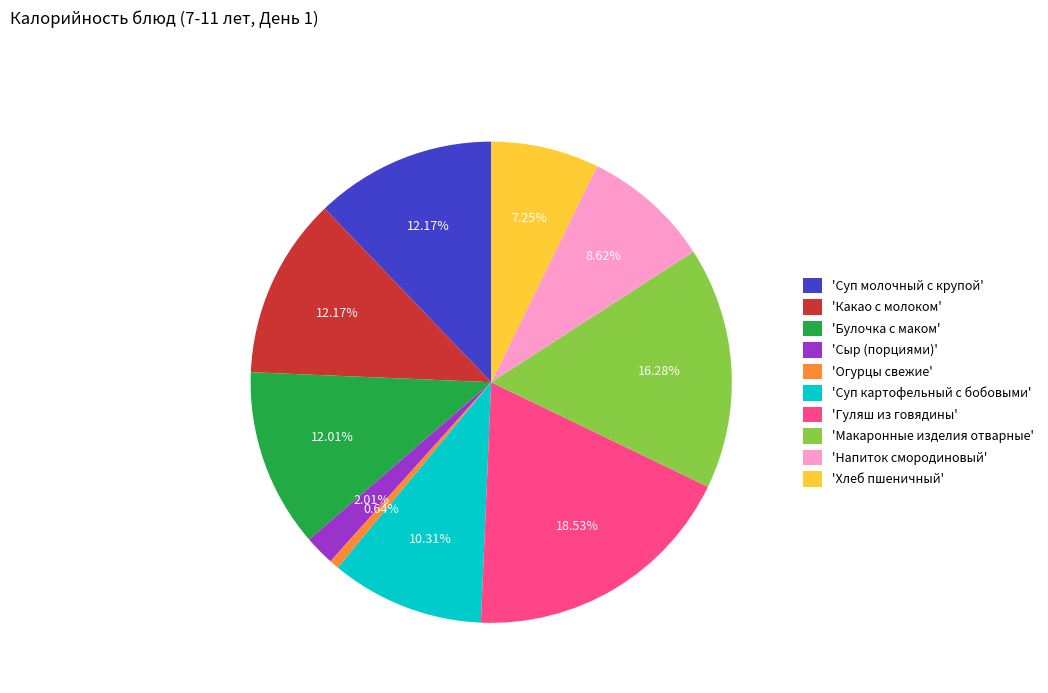

Which slice is the smallest?

'Огурцы свежие'